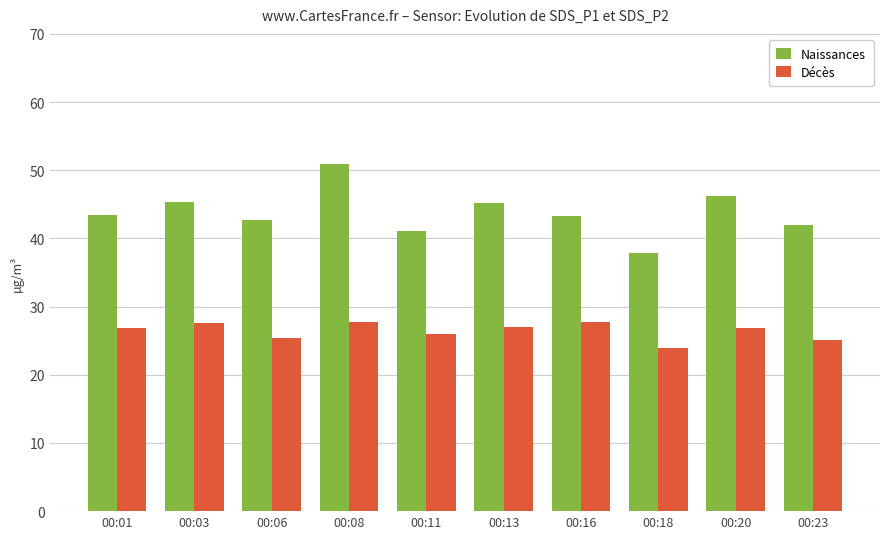

Count the number of data series in this chart.

2